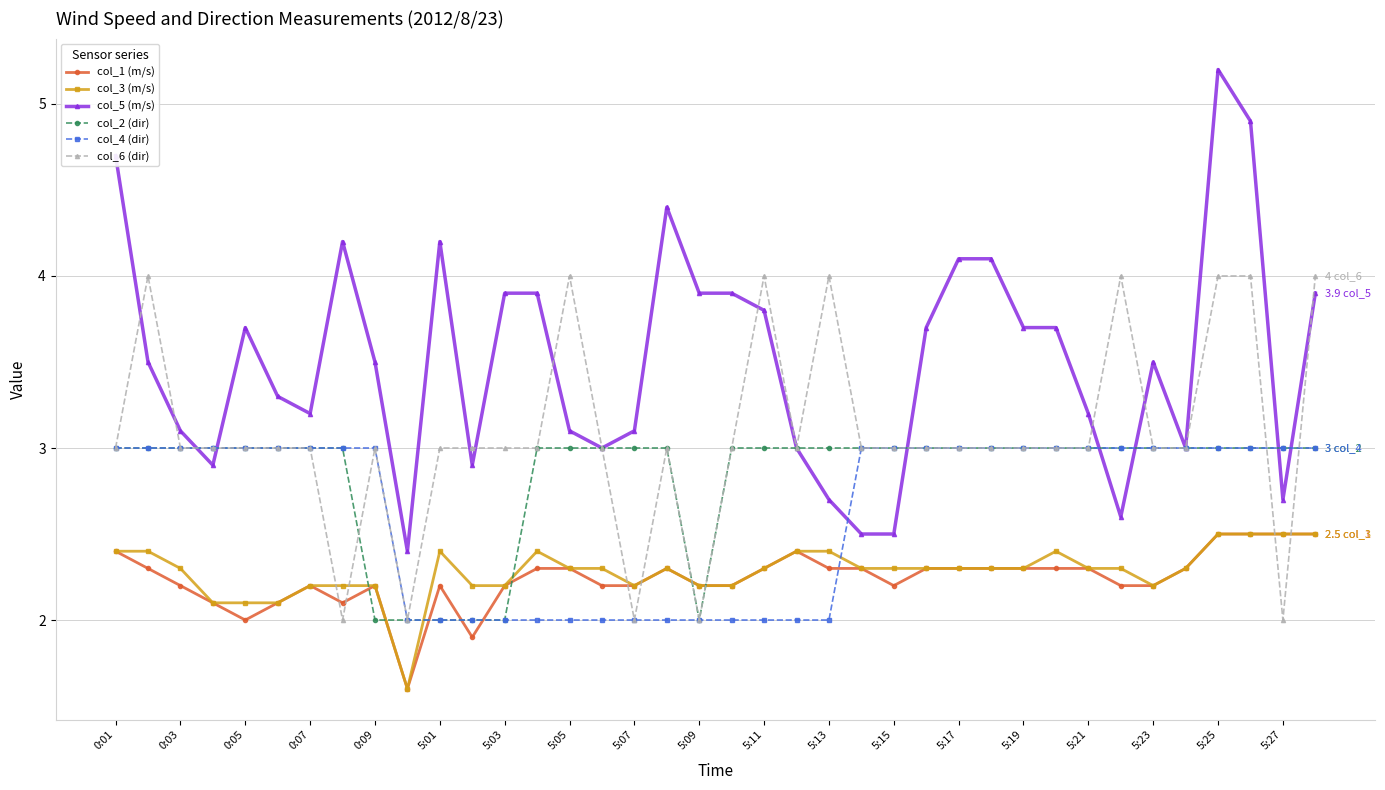

What is the value of the col_5 (m/s) point at the 18th from the left?

4.4